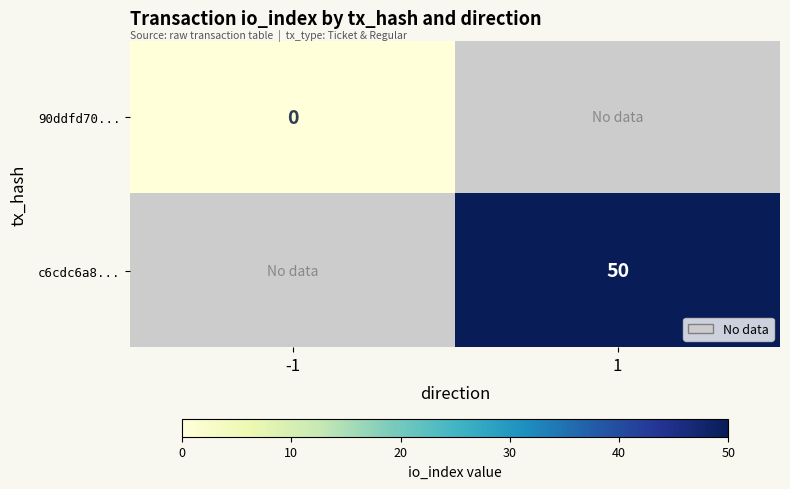

At how many categories does at least one series exceed 12?

1